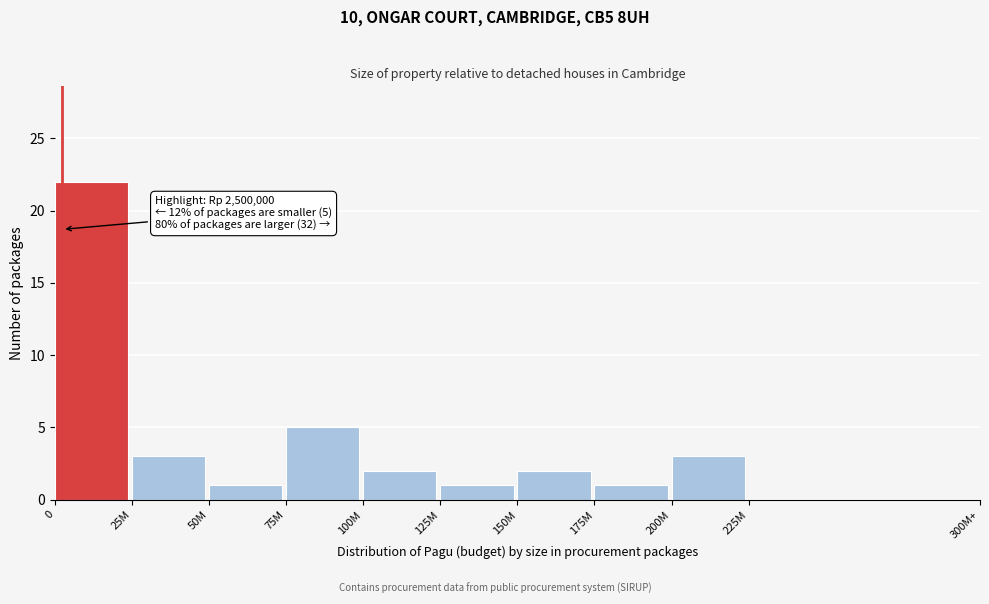

Reading left to right, transcribe all the data shown in this chart.

0=22	25M=3	50M=1	75M=5	100M=2	125M=1	150M=2	175M=1	200M=3	225M=0